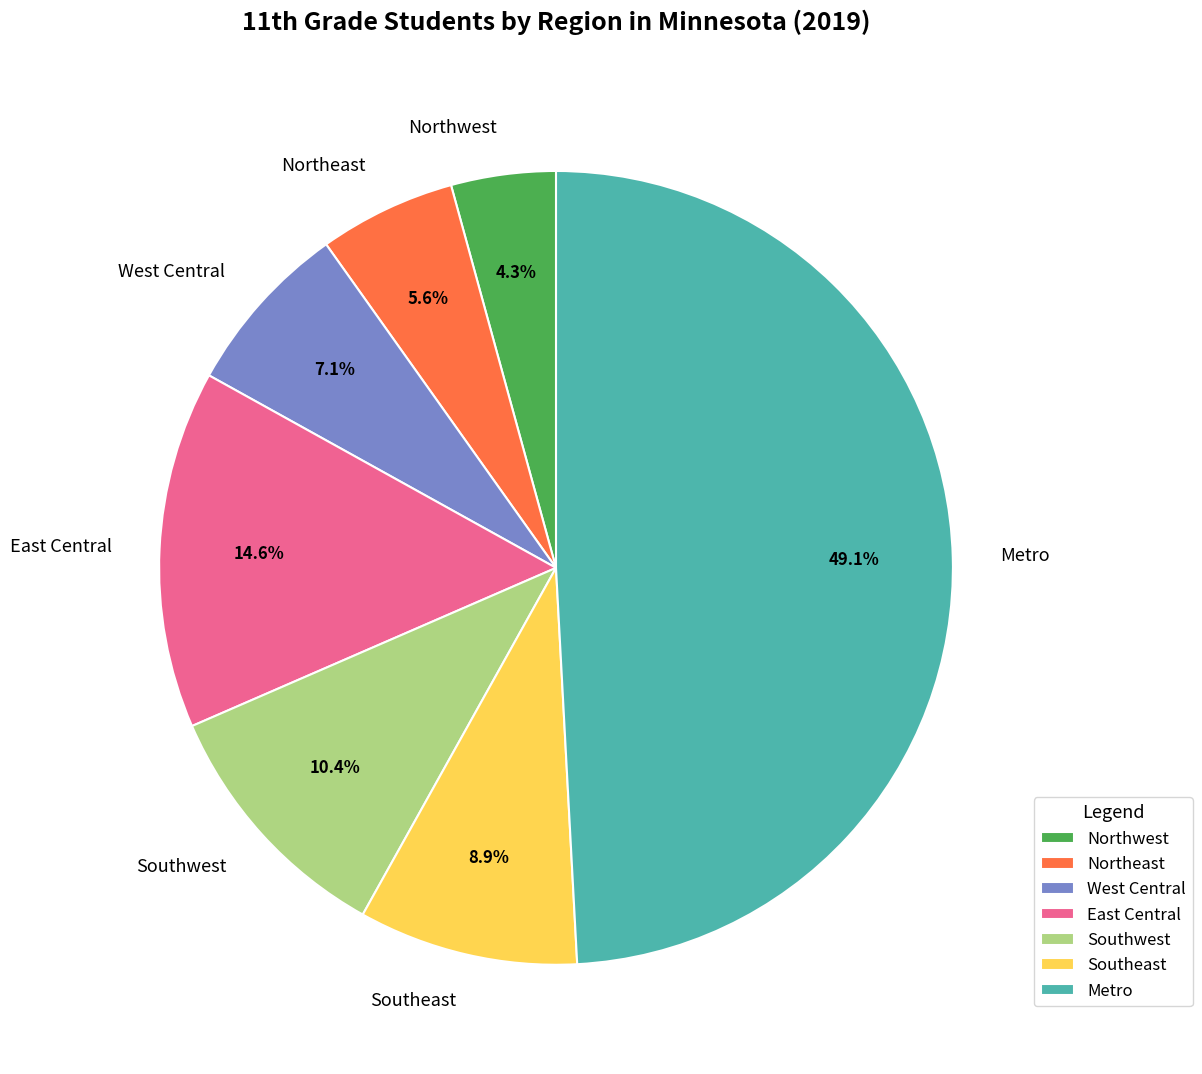

What is the ratio of the value at Northwest to the value at Southeast?

0.5